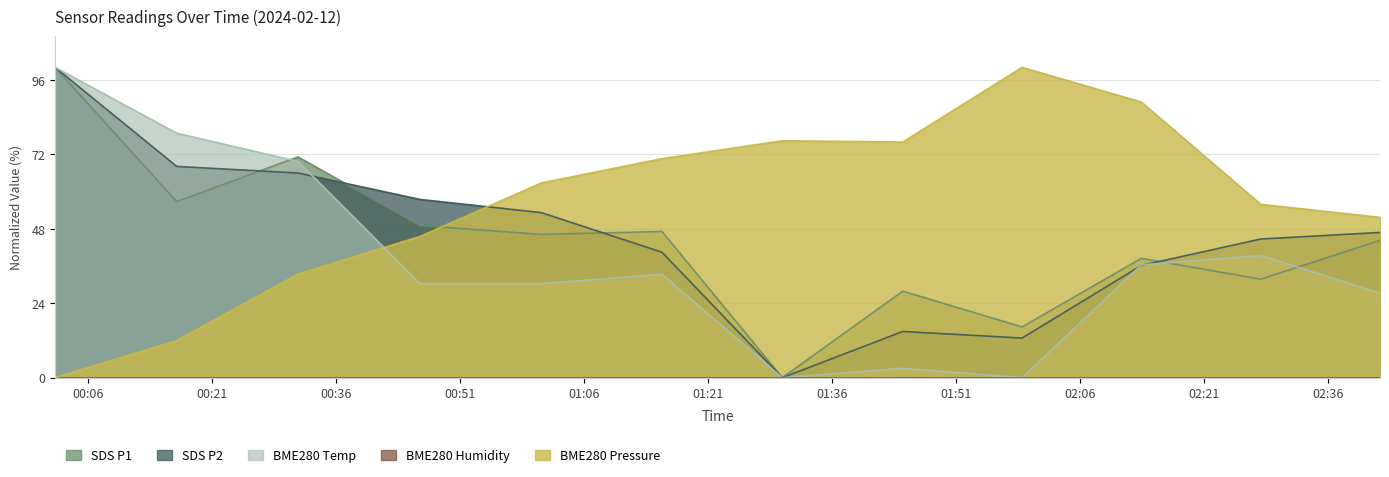

Where is BME280_temperature nearest to the value 50?

2024/02/12 02:27:50